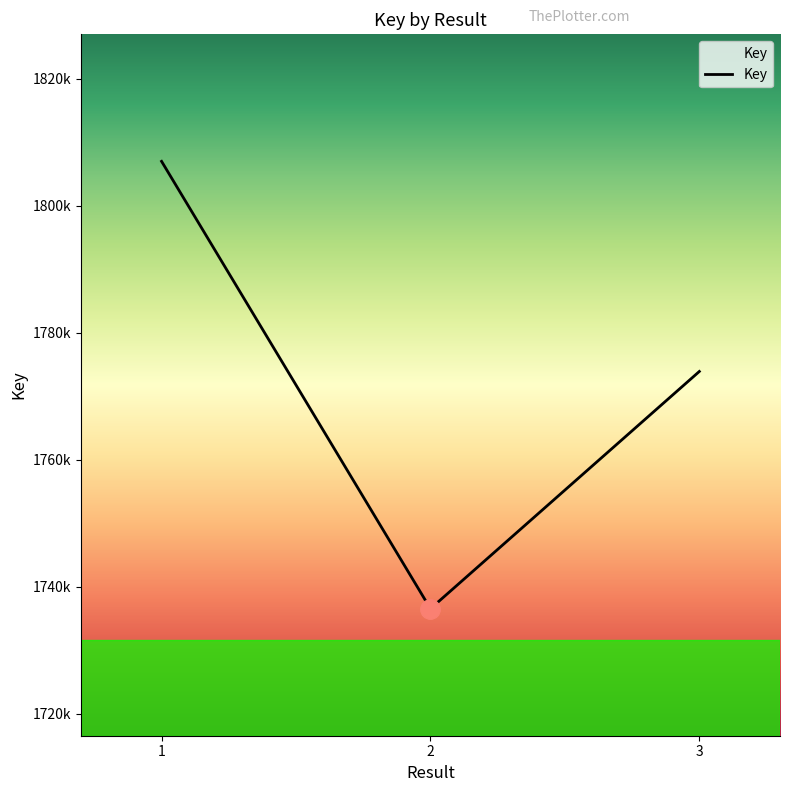

At which category does the chart reach its minimum across all series?

2